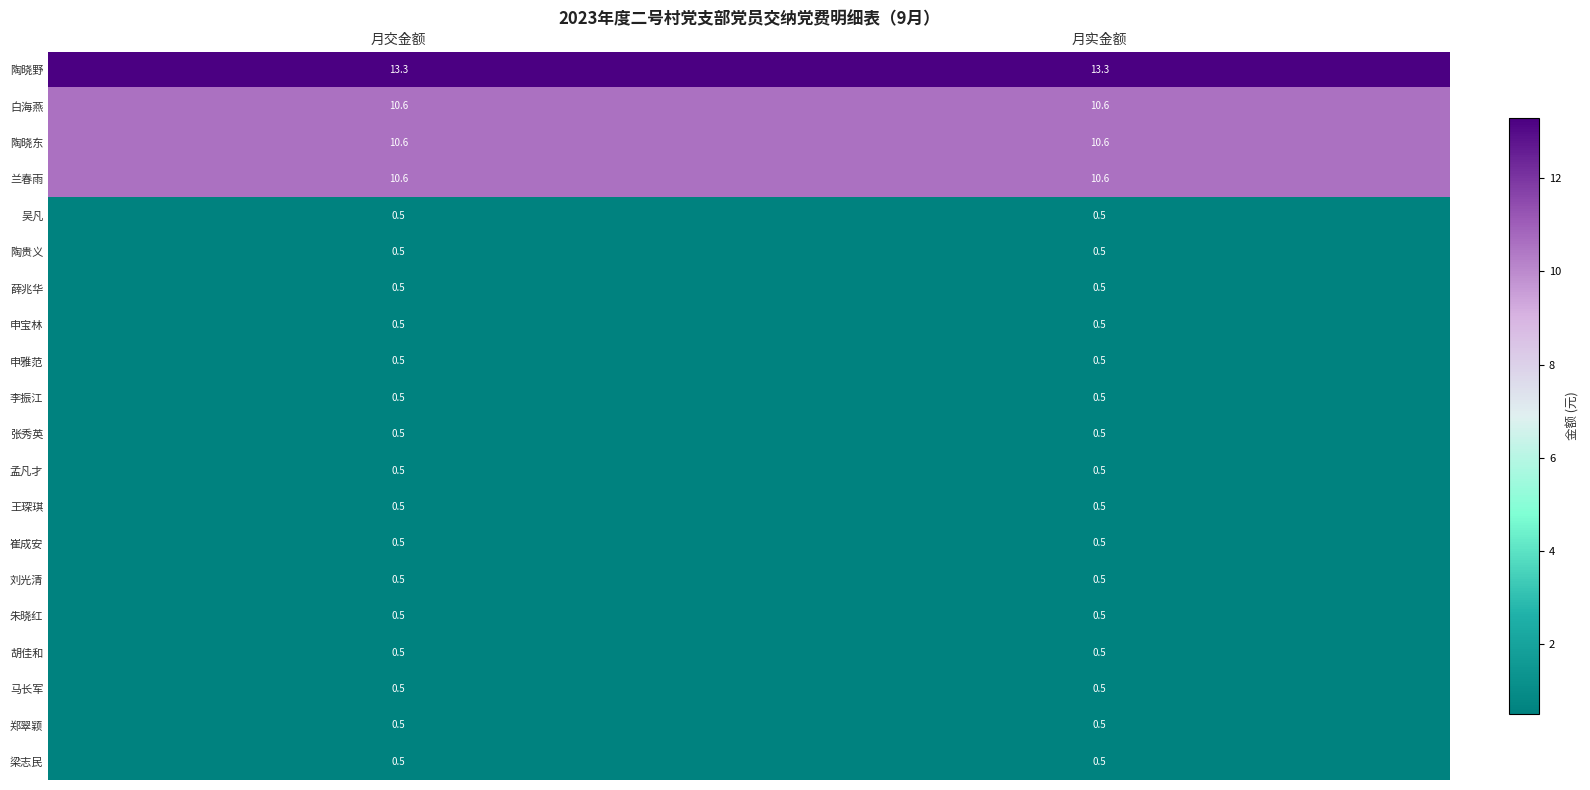

Which series has the largest total across all categories?

陶晓野